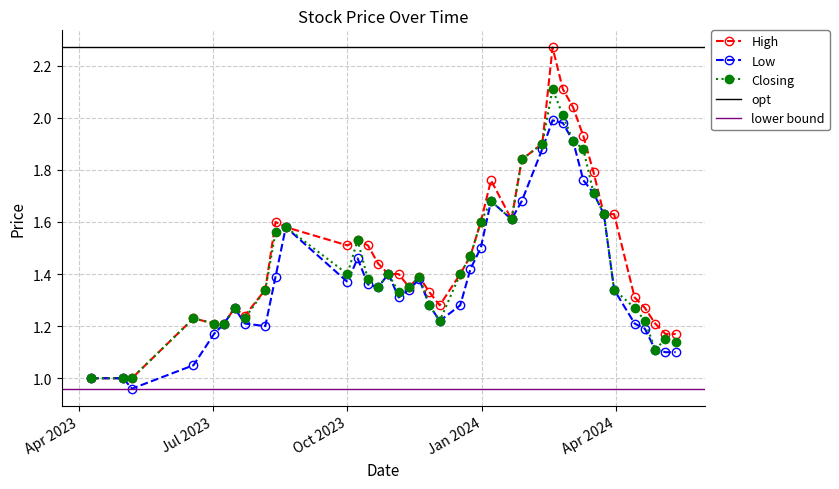

True or false: Closing has more than 0 interior local peaks.

True